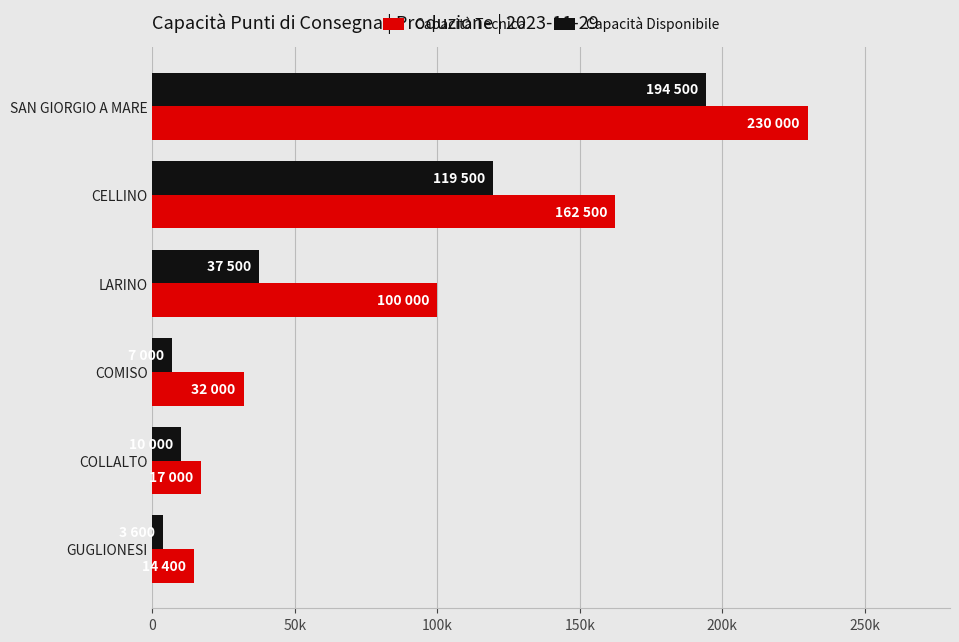

Are the bars grouped side by side (vs. stacked)?

Yes